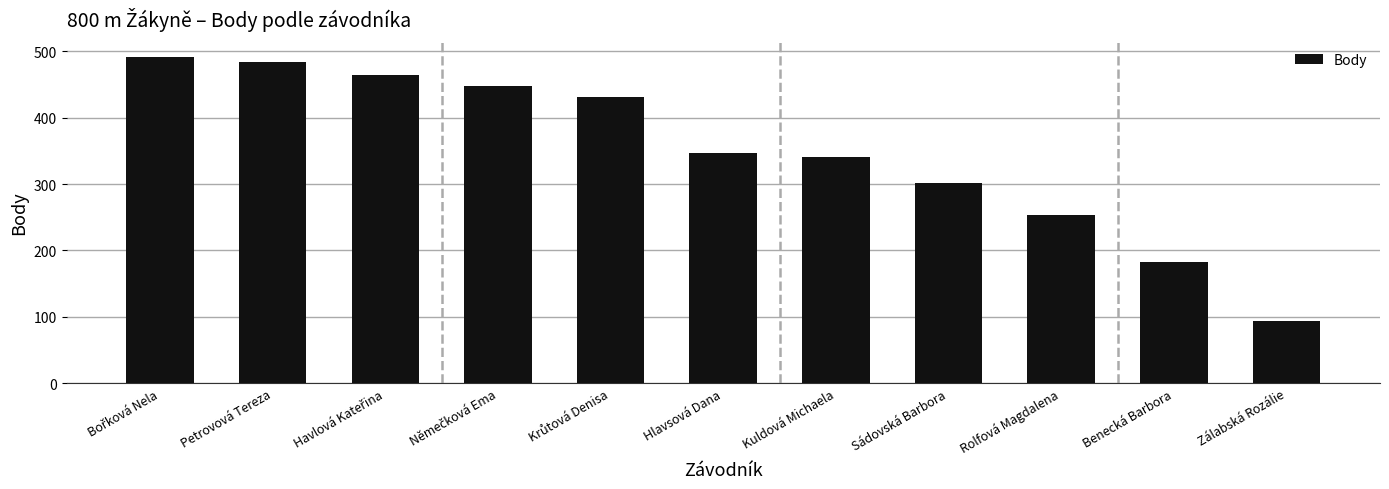

The chart shows a value of 484 at Petrovová Tereza. True or false?

True